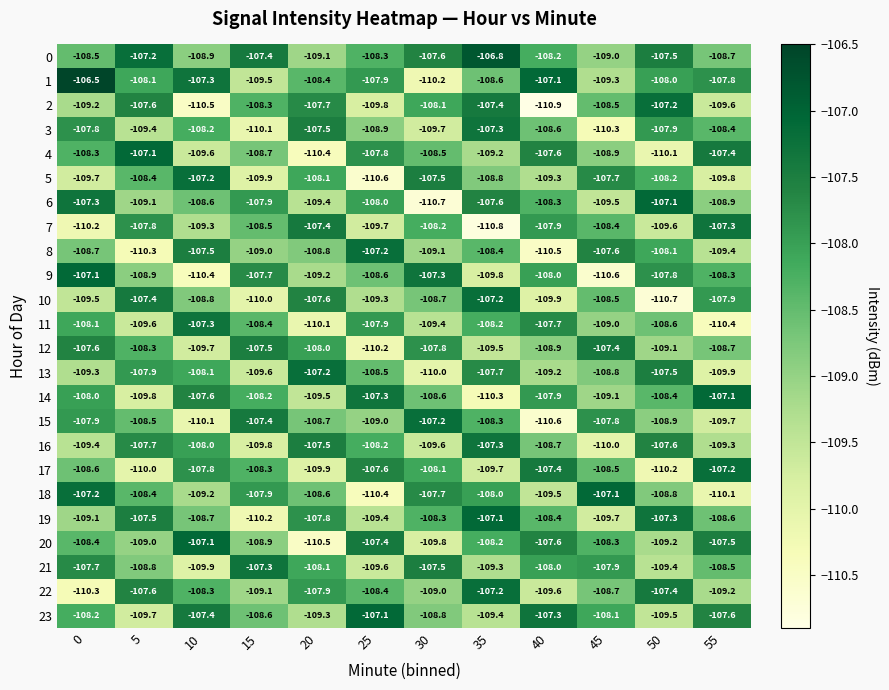

Is the value of 2 at 50 greater than the value of 1 at 50?

Yes